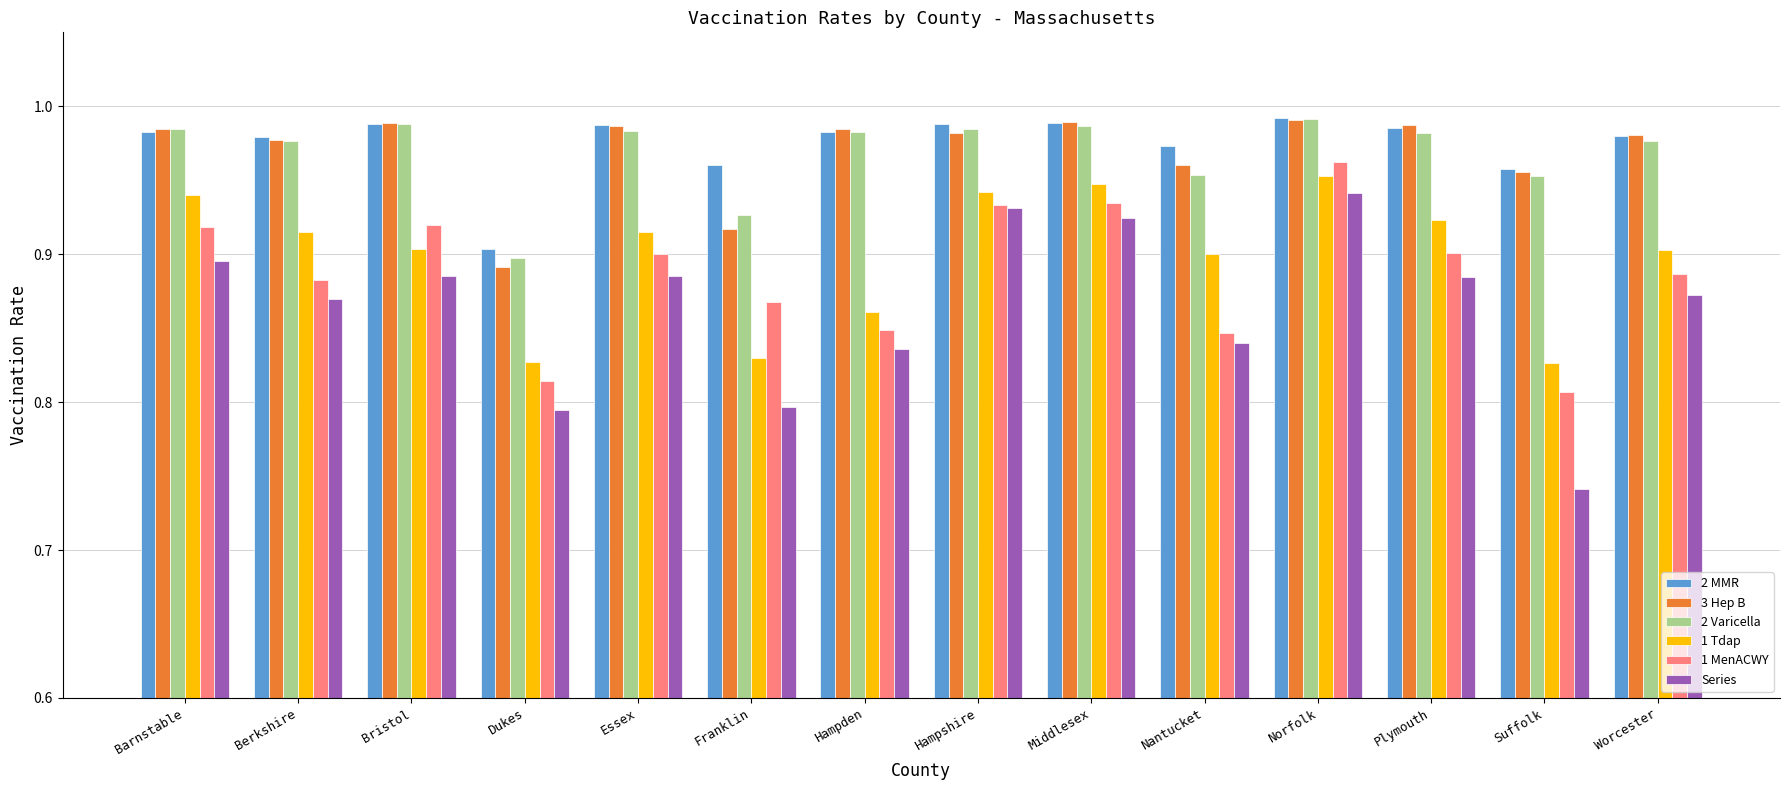

The value of 1 Tdap at Worcester is 0.6. True or false?

False